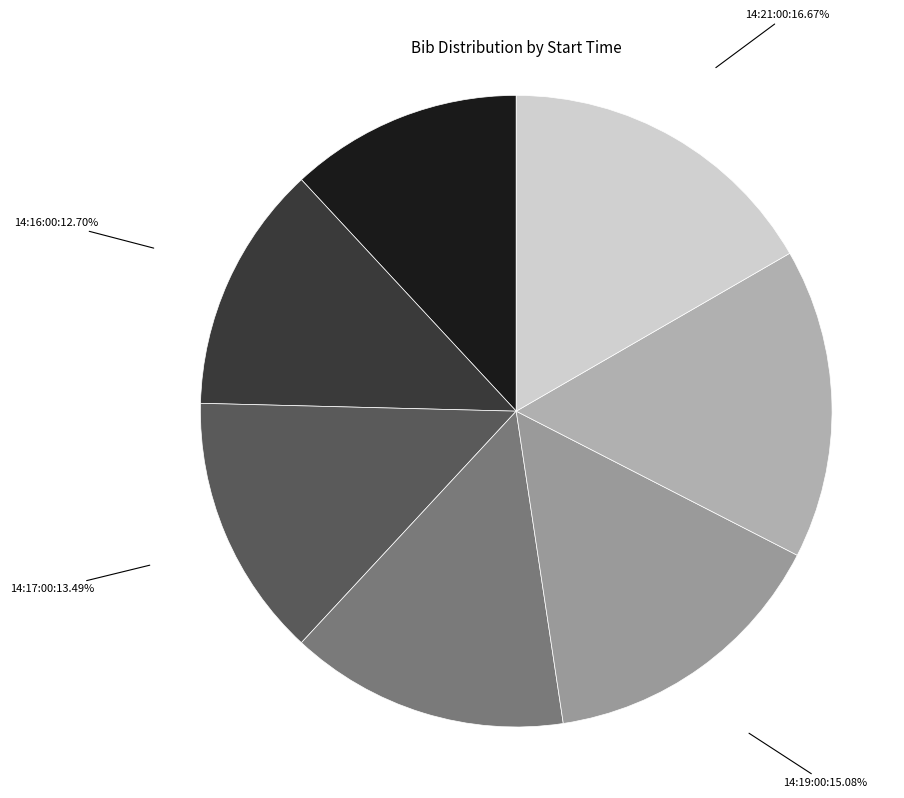

What percentage do 14:21:00 and 14:15:00 together represent?

28.6%